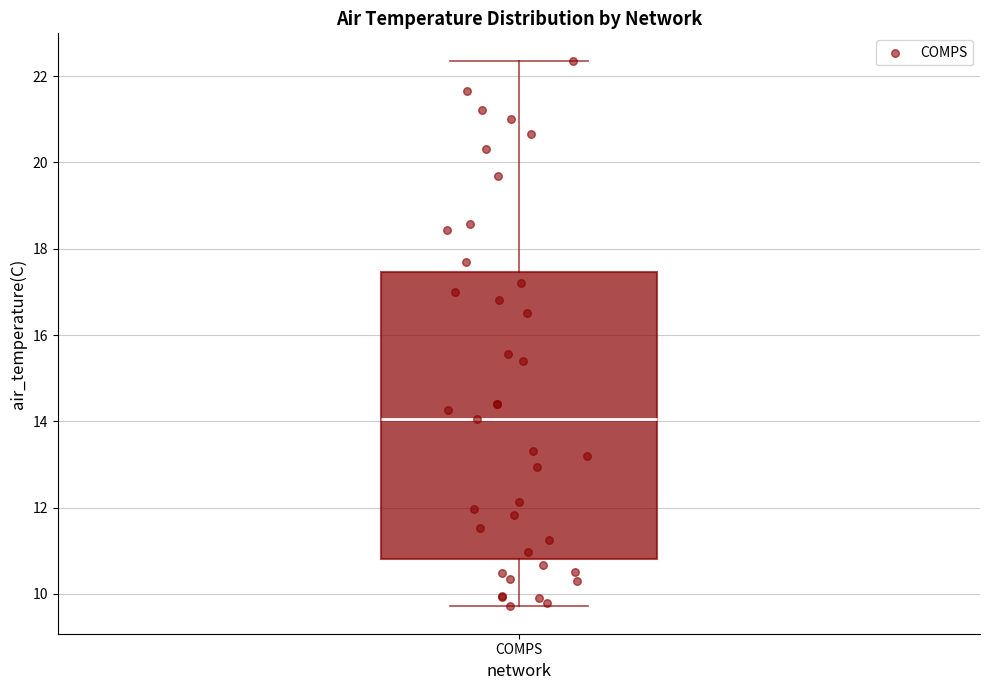

Transcribe this box plot: give where the median line is, the range the box spans, and where the two whiskers end, as read against the y-axis. The values are not printed on the chart, so give them approximately, as read against the axis.

median 14.0, box 10.8 to 17.4, whiskers 9.8 to 22.4